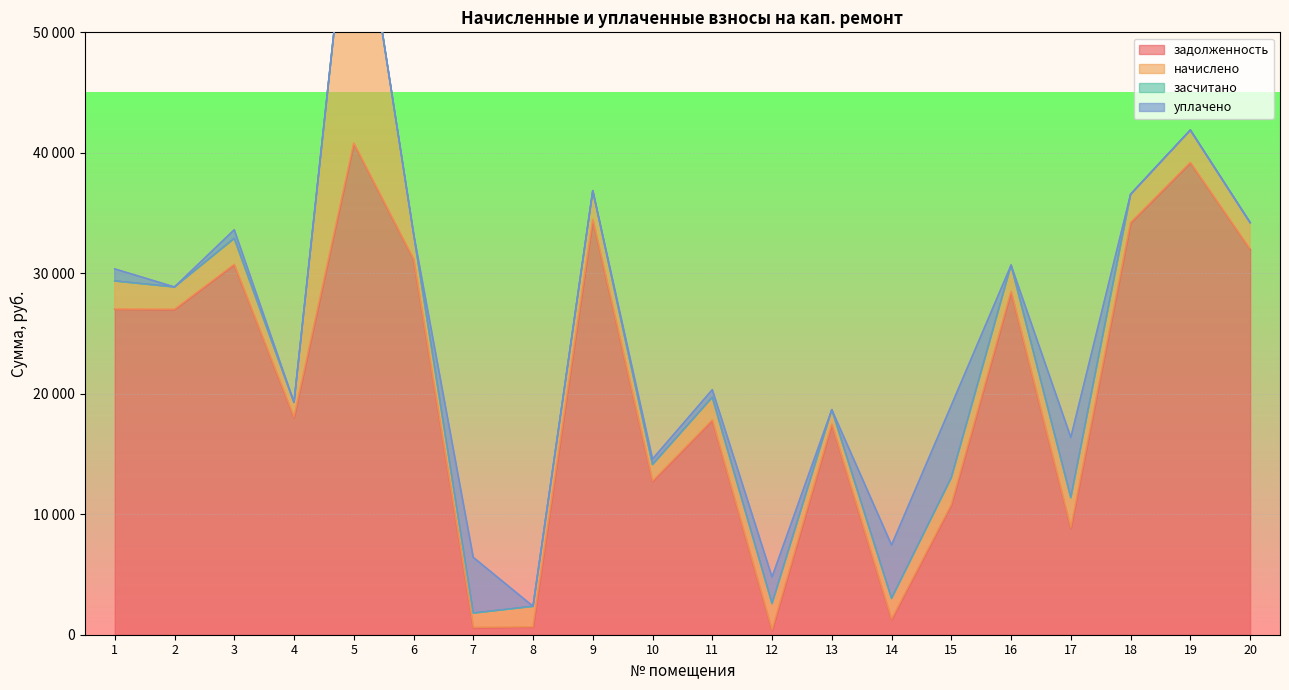

The value of начислено at 20 is 2198.7. True or false?

True